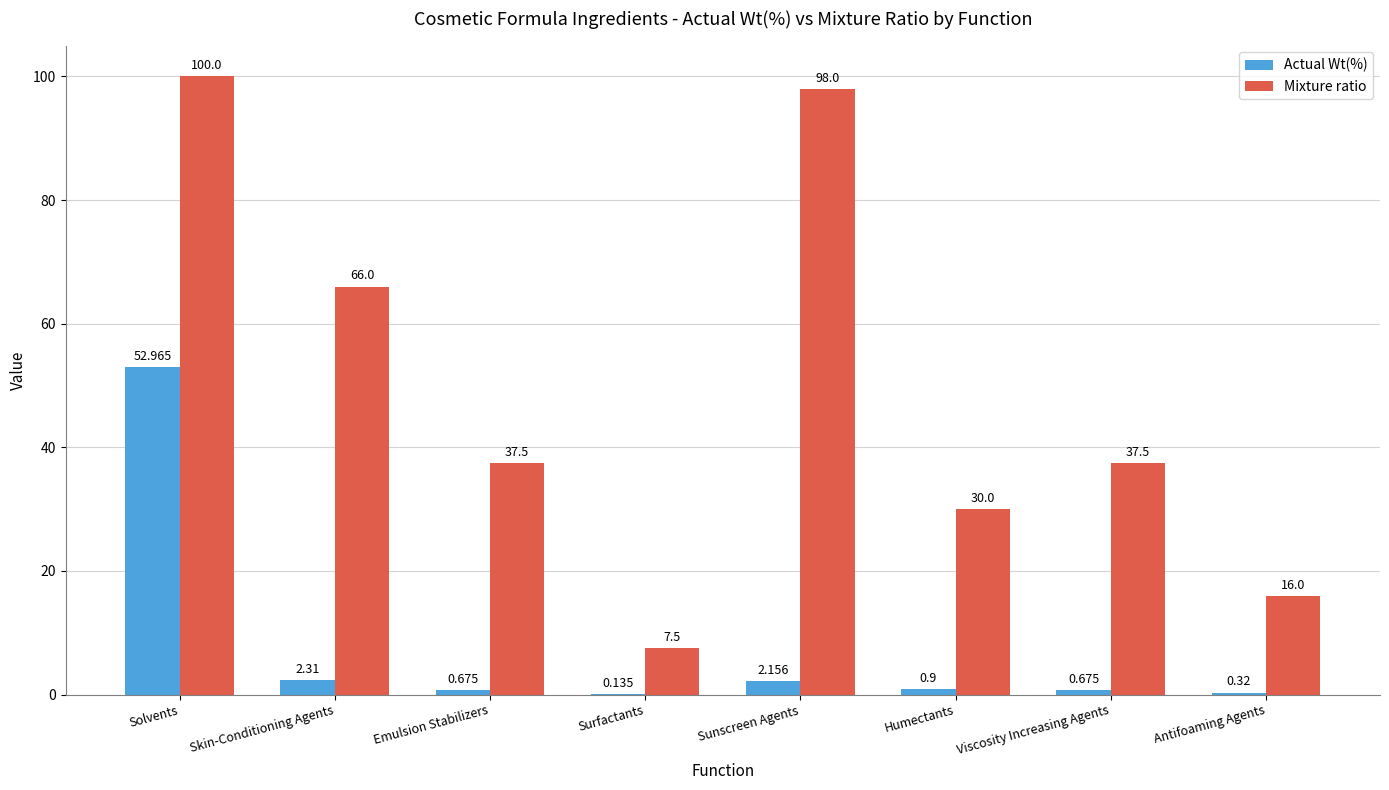

How many categories are shown in the chart?

8